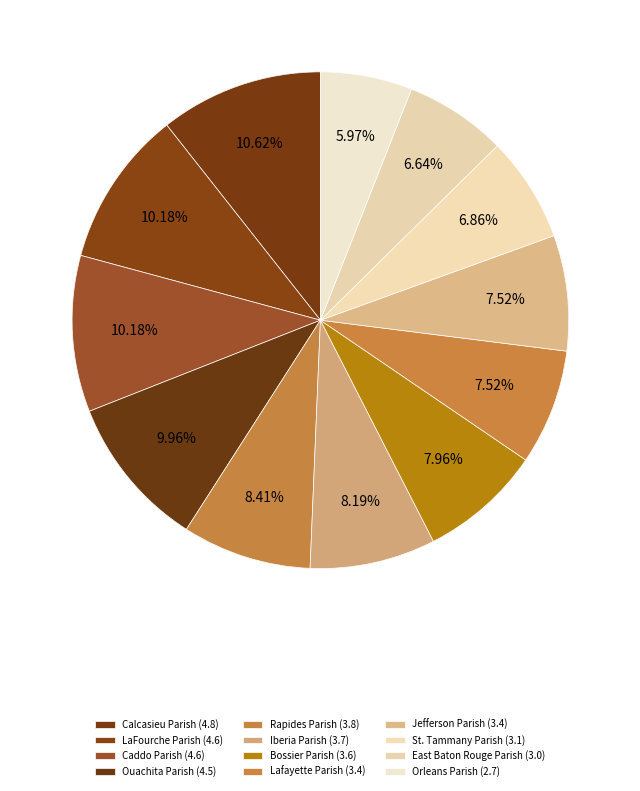

Count the number of slices in the pie.

12